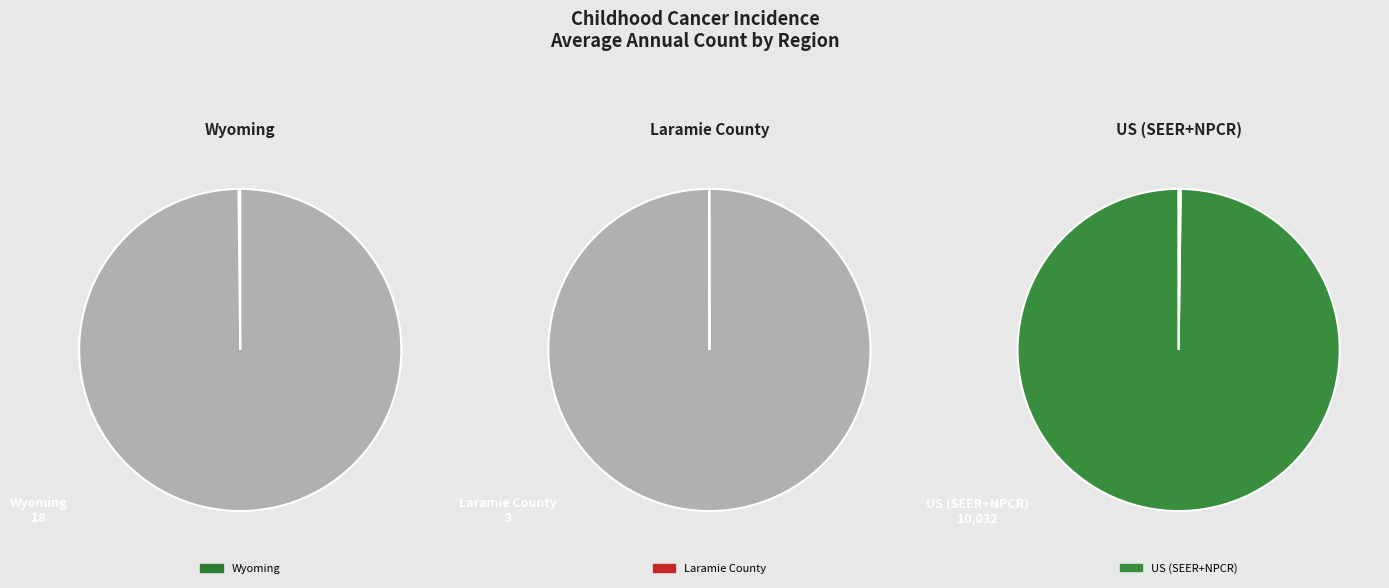

How many slices are in this pie chart?

3